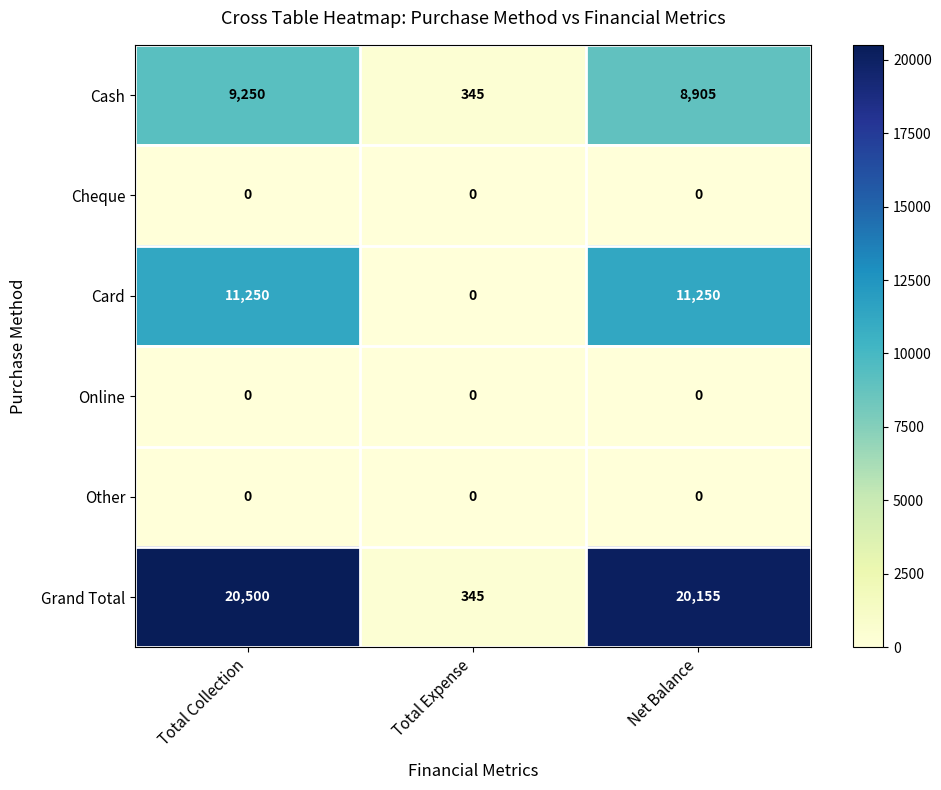

At which category is the sum across all series the highest?

Total Collection